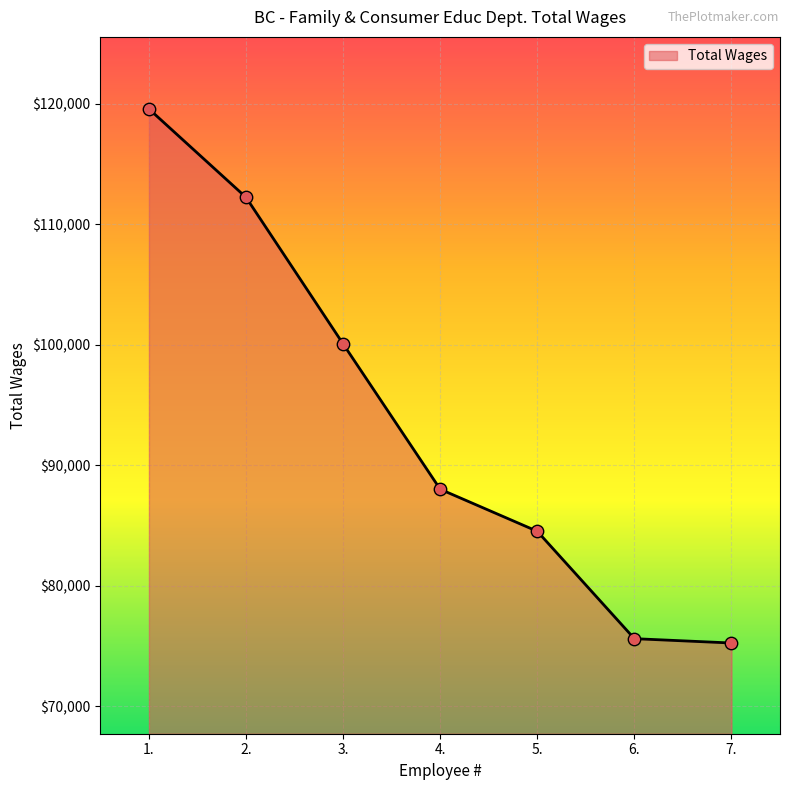

What is the change in value from 3. to 6.?

-24454